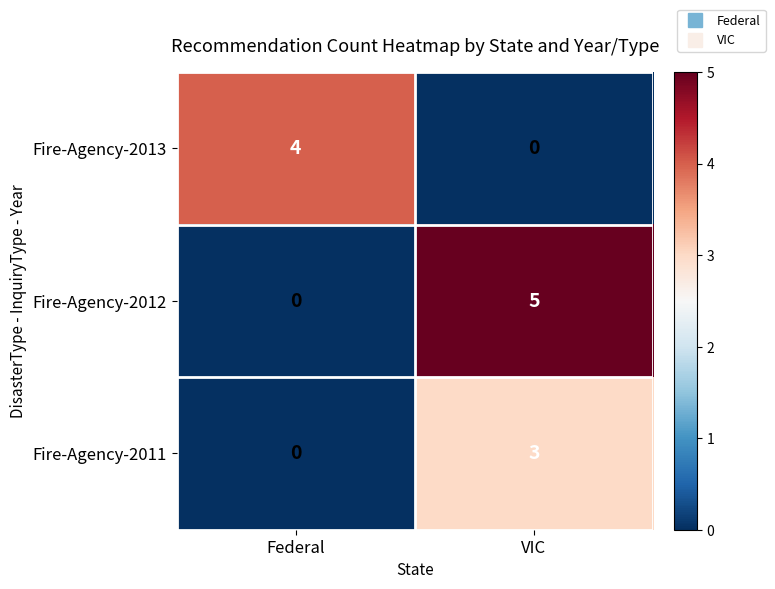

What is the sum of the Fire-Agency-2012 values at VIC and Federal?

5